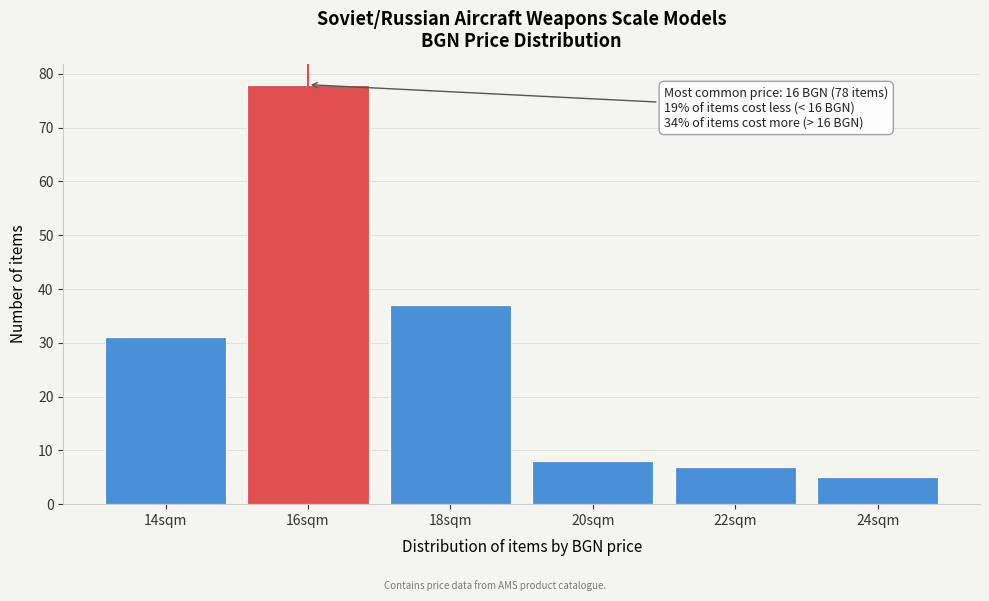

Which range on the x-axis has the tallest bar?

15 to 17